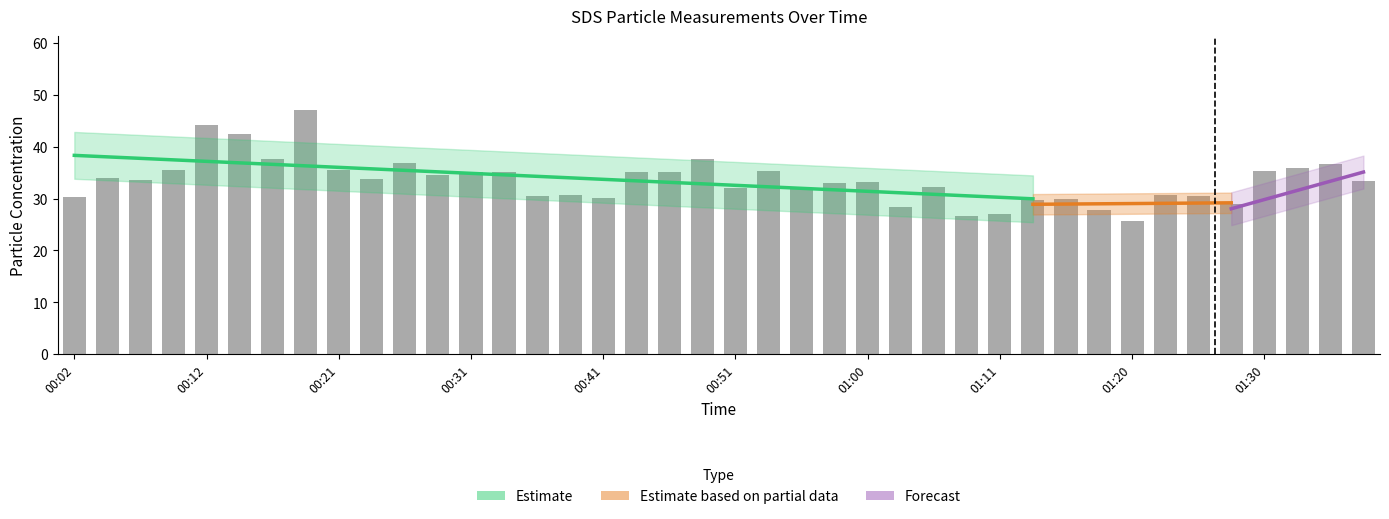

Rank the categories by value from lowest to highest.

01:20, 01:08, 01:11, 01:18, 01:03, 01:28, 01:13, 01:15, 00:41, 00:02, 01:25, 00:36, 00:38, 01:23, 00:56, 00:51, 01:06, 00:58, 01:00, 01:37, 00:07, 00:24, 00:04, 00:29, 00:31, 00:34, 00:46, 00:43, 00:53, 01:30, 00:21, 00:09, 01:33, 01:35, 00:26, 00:48, 00:17, 00:14, 00:12, 00:19